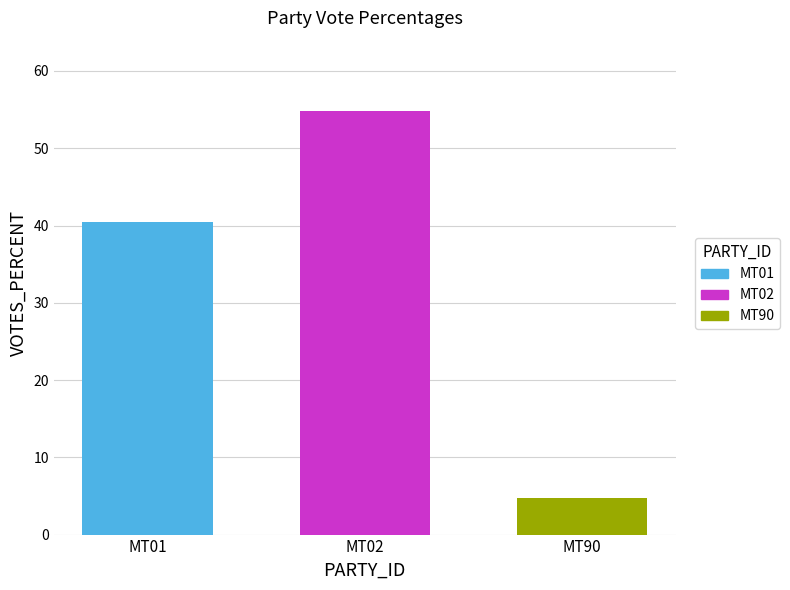

Rank the series by their average value, from lowest to highest.

MT90, MT01, MT02